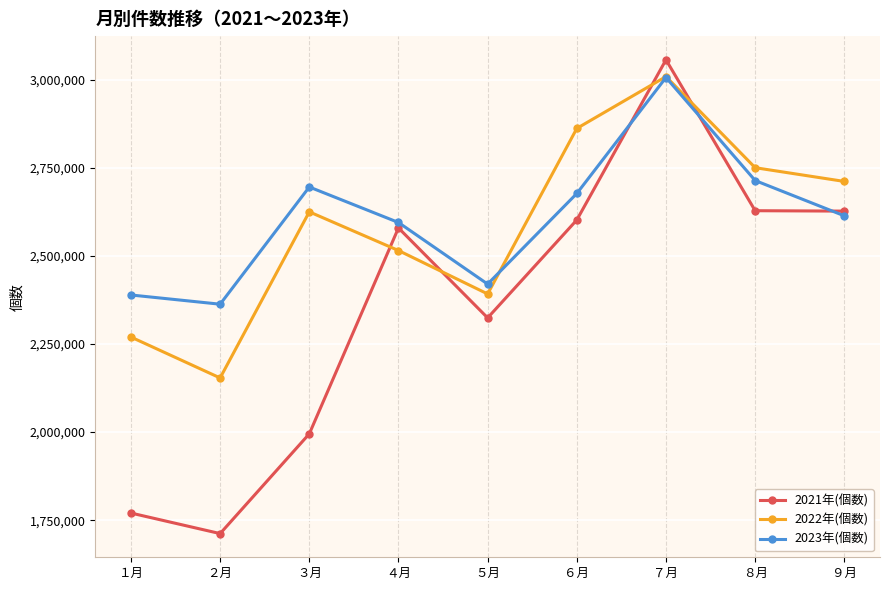

What is the total value across all series at ９月?

7953451